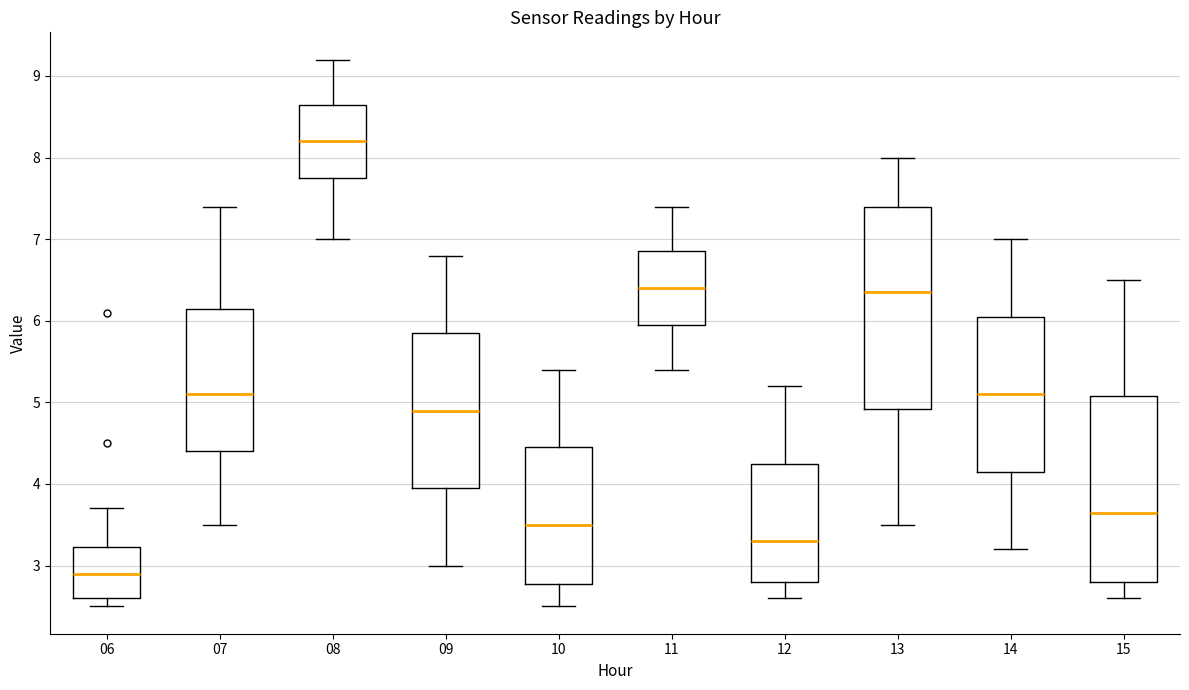

Where does the upper whisker of the box at x = 10 end on the y-axis? The values are not printed on the chart, so give them approximately, as read against the axis.

5.4